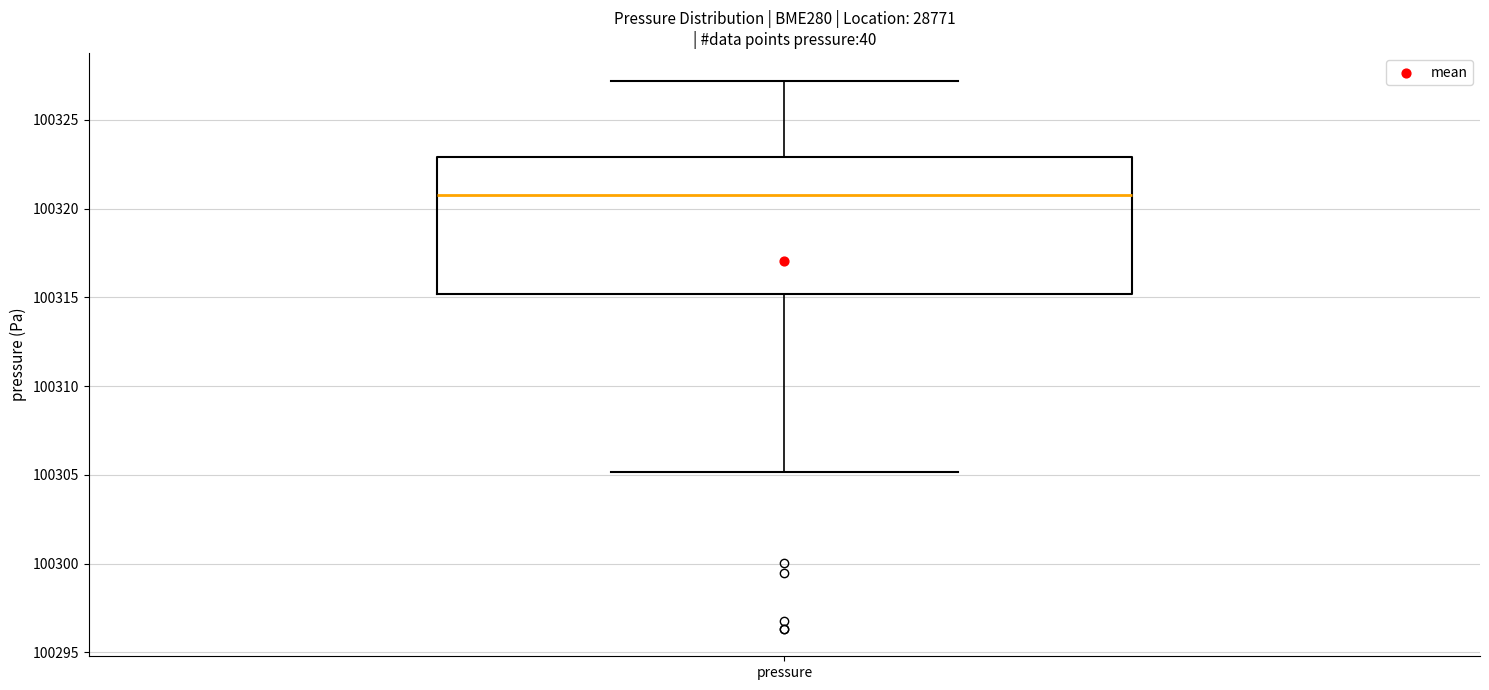

Where does the upper whisker of the box for pressure end on the y-axis? The values are not printed on the chart, so give them approximately, as read against the axis.

100327.0